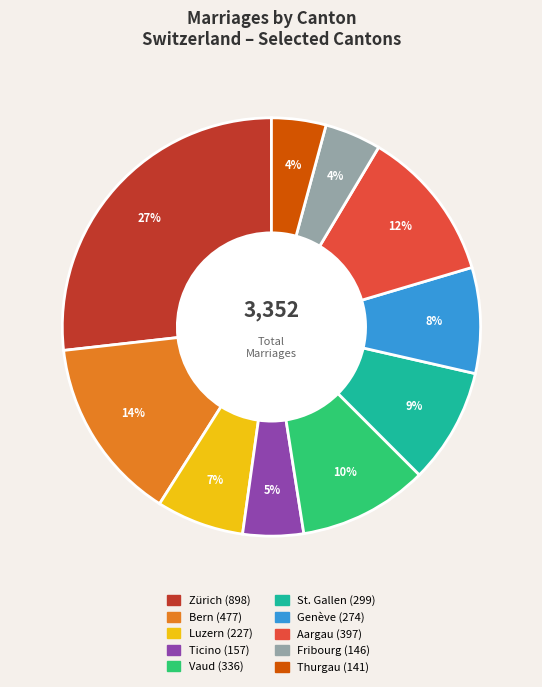

To the nearest percent, what is the combined percentage of Thurgau and Luzern?

11%